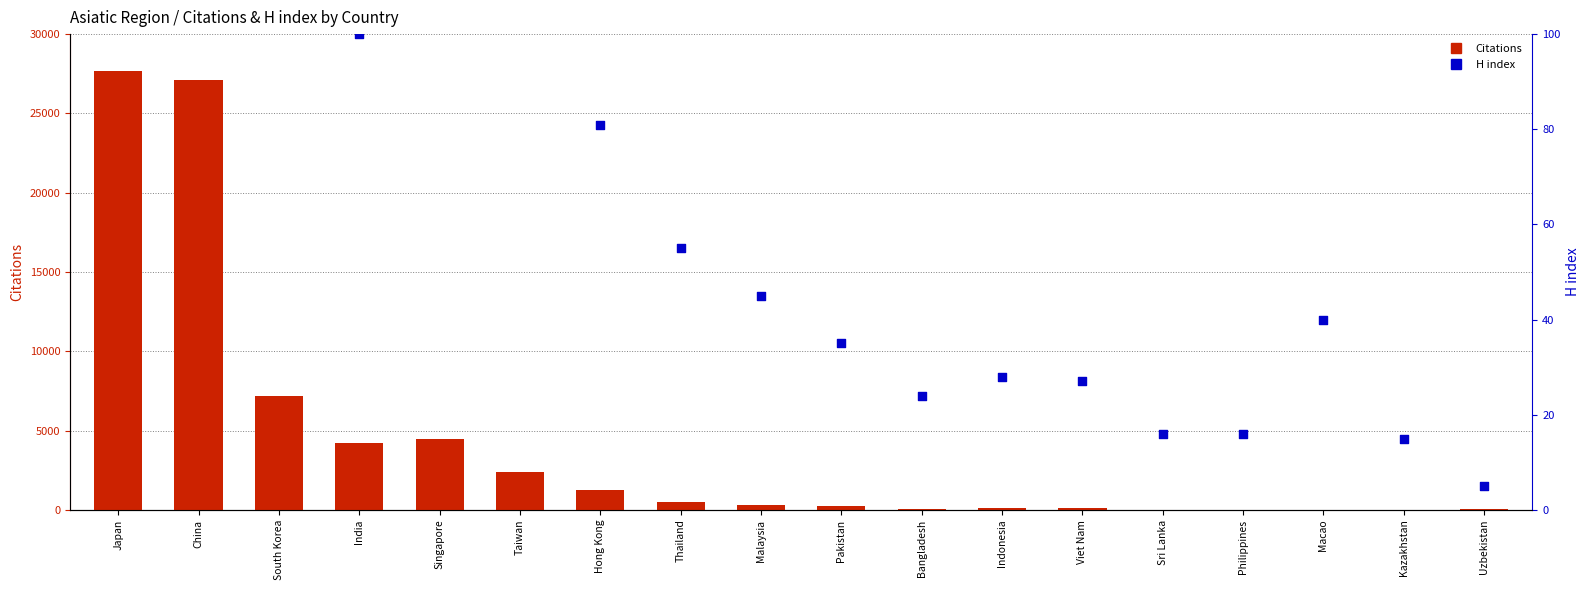

What is the total value across all series at Hong Kong?

1315